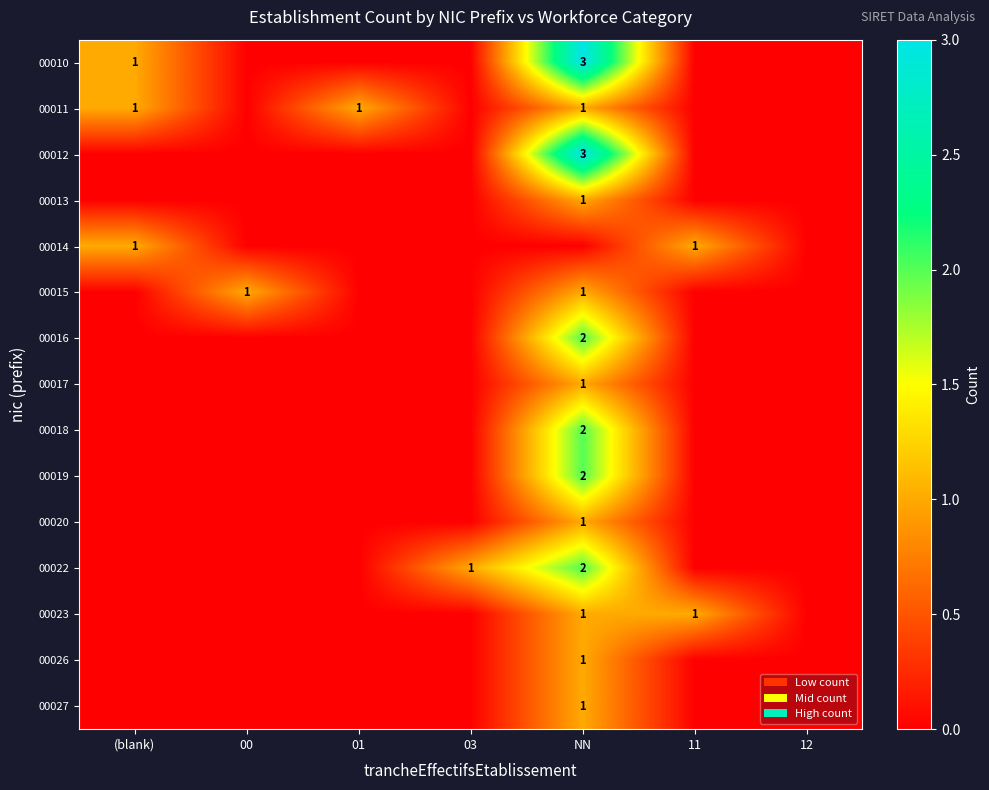

Is it true that 00014 equals 1 at 11?

True